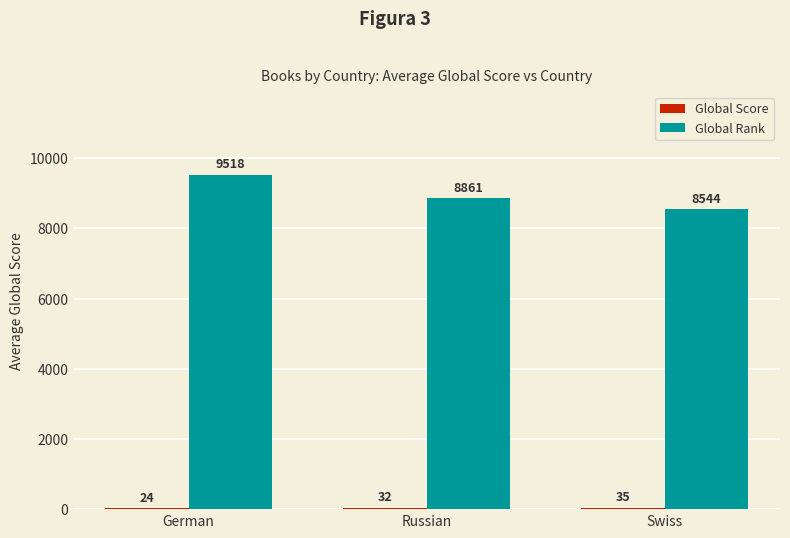

What is the total value across all series at Russian?

8893.0